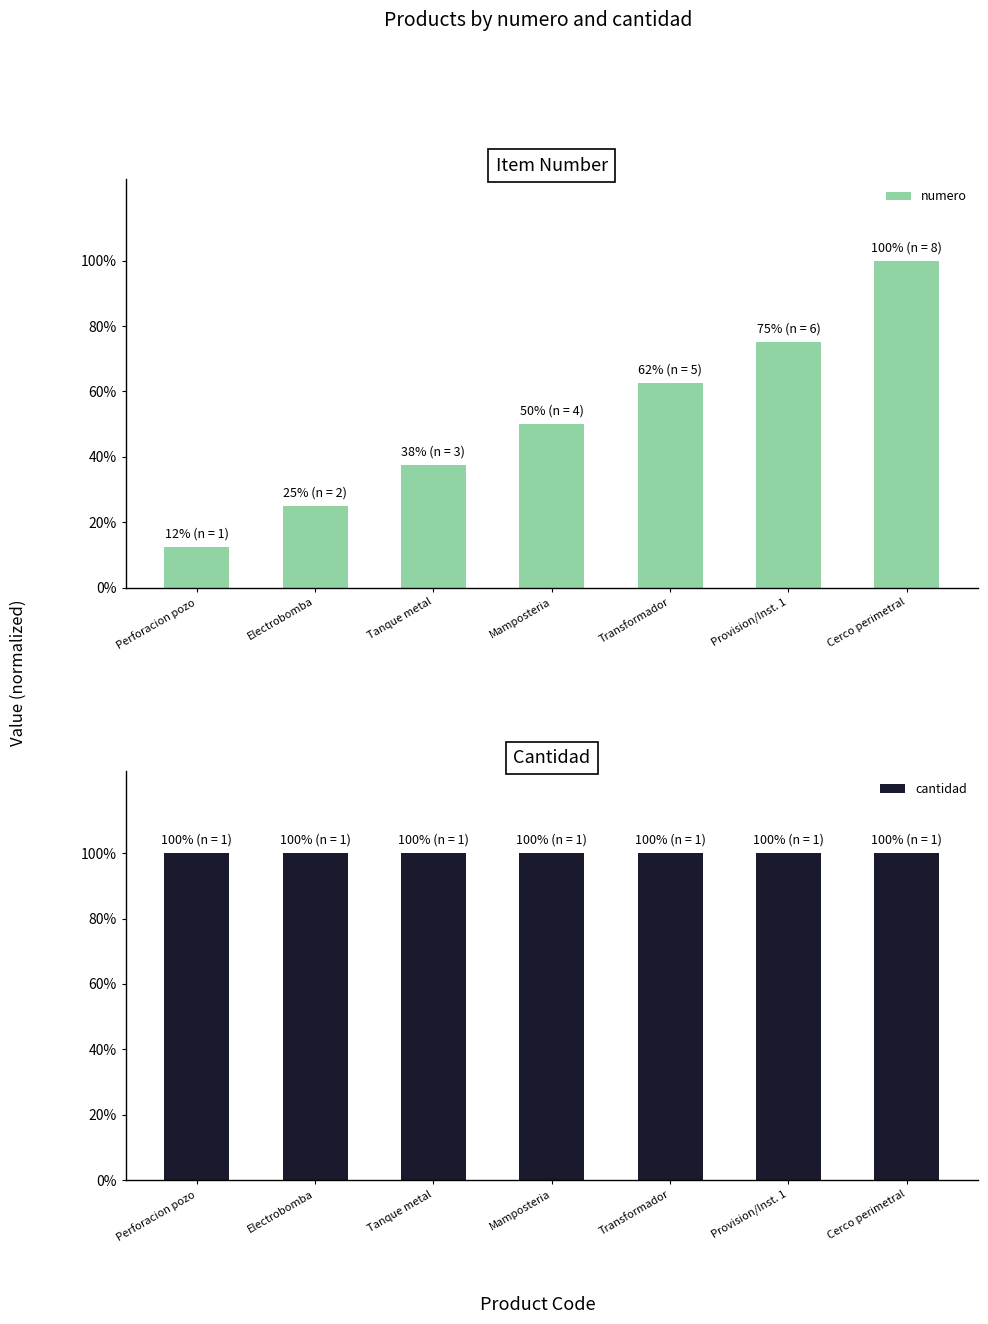

What position from the right is Tanque metal?

5